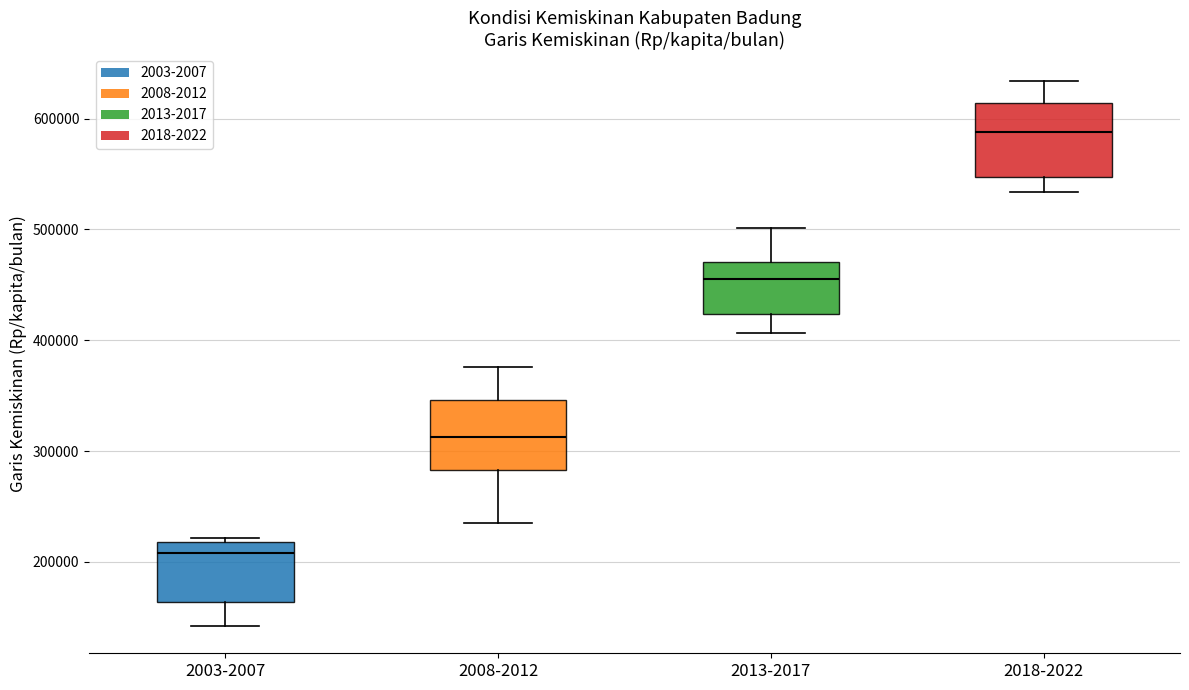

Reading left to right, transcribe this box plot: for each box, give where its median line is, the range the box spans, and where its two whiskers end, as read against the y-axis. The values are not printed on the chart, so give them approximately, as read against the axis.

2003-2007: median 210000, box 160000 to 220000, whiskers 140000 to 220000 (just above the box's upper edge)
2008-2012: median 310000, box 280000 to 350000, whiskers 230000 to 380000
2013-2017: median 450000, box 420000 to 470000, whiskers 410000 to 500000
2018-2022: median 590000, box 550000 to 610000, whiskers 530000 to 630000